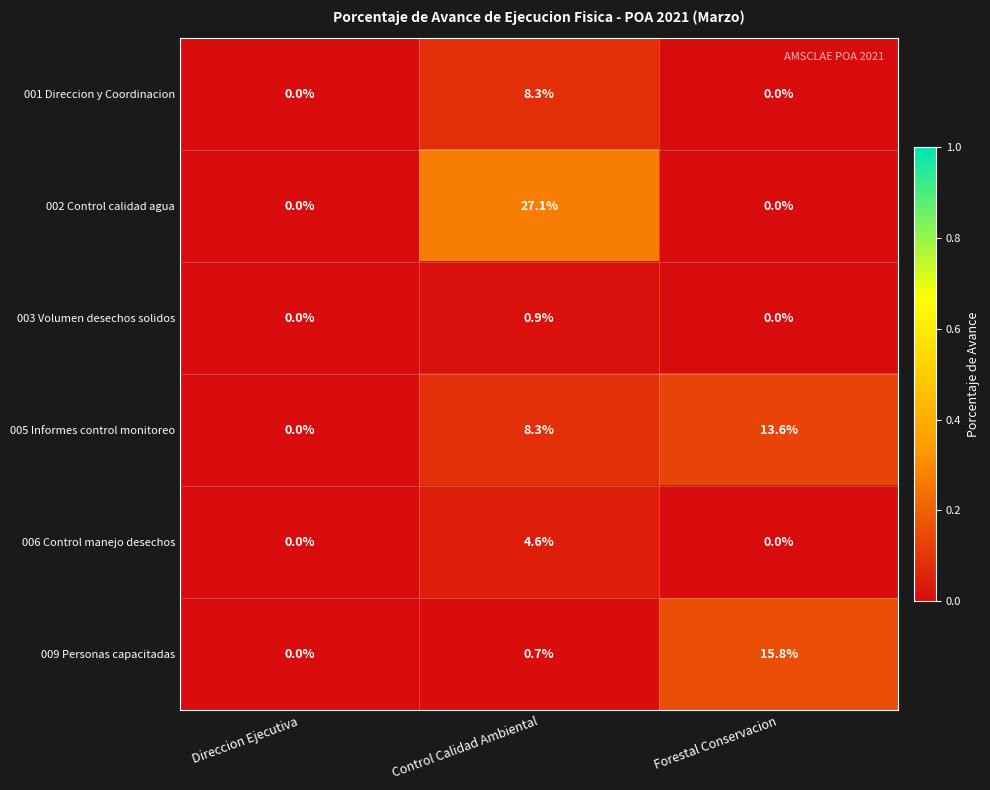

The 001 Direccion y Coordinacion series shows -5.4 at Direccion Ejecutiva. True or false?

False